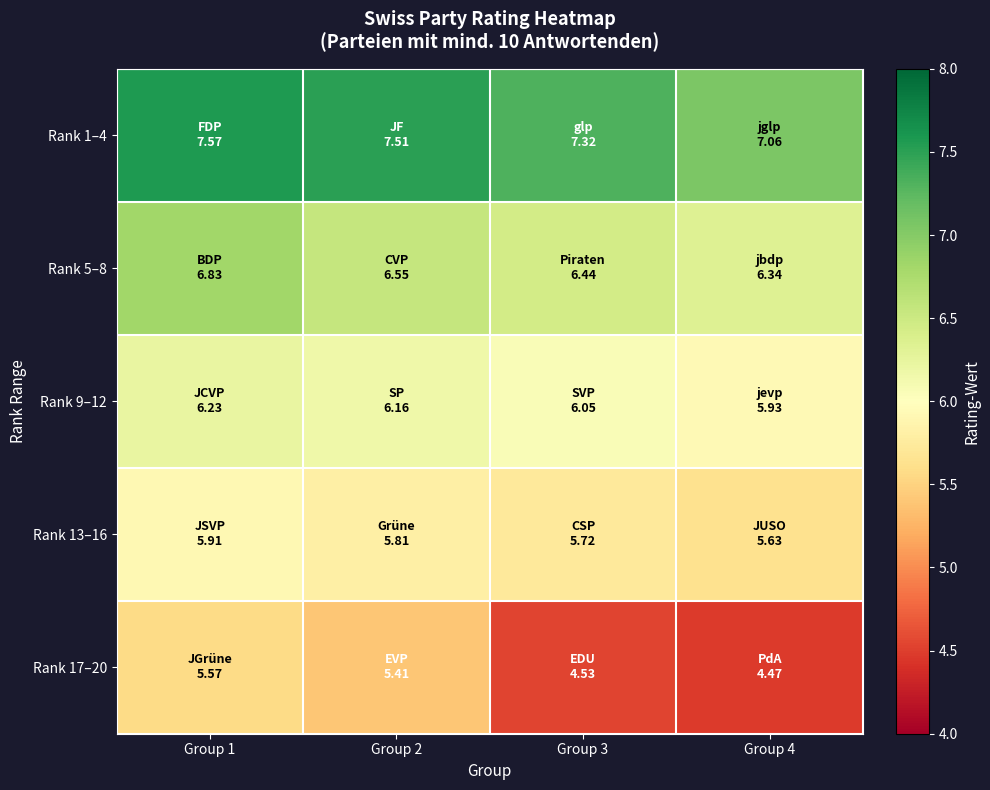

Reading left to right, list all the values displayed in this chart.

Rank 1–4: Group 1=7.6	Group 2=7.5	Group 3=7.3	Group 4=7.1
Rank 5–8: Group 1=6.8	Group 2=6.6	Group 3=6.4	Group 4=6.3
Rank 9–12: Group 1=6.2	Group 2=6.2	Group 3=6.1	Group 4=5.9
Rank 13–16: Group 1=5.9	Group 2=5.8	Group 3=5.7	Group 4=5.6
Rank 17–20: Group 1=5.6	Group 2=5.4	Group 3=4.5	Group 4=4.5